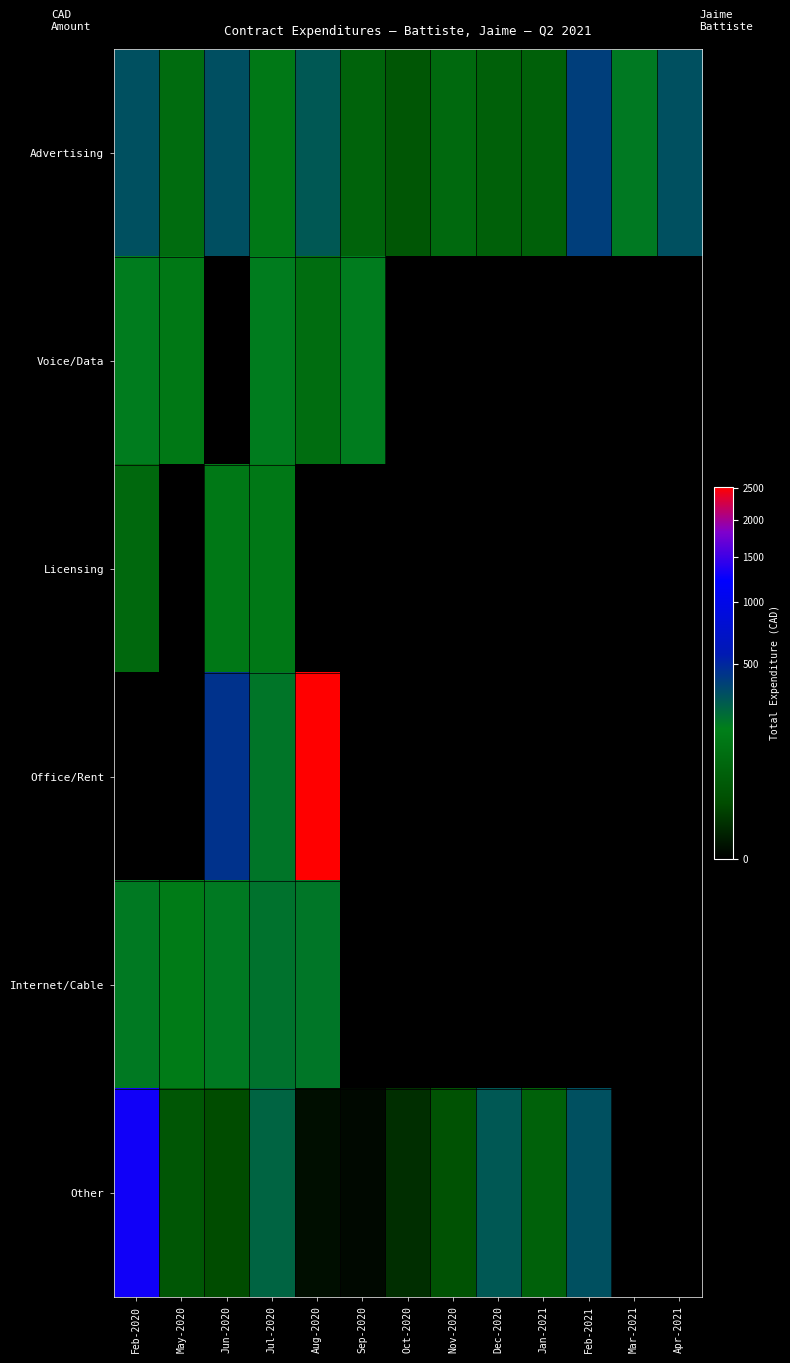

Which category has the lowest value across all series?

Jun-2020